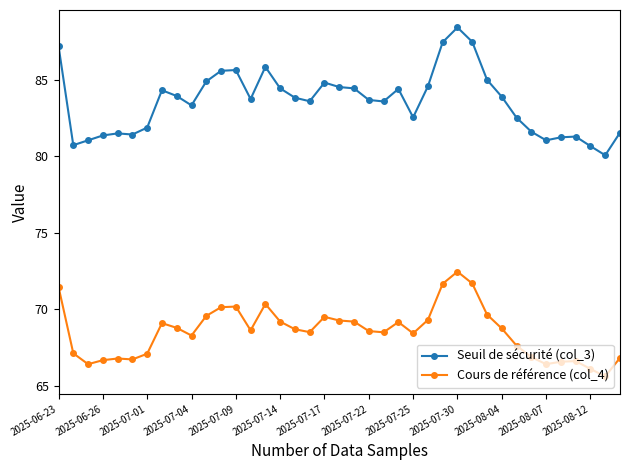

At how many categories does at least one series exceed 73?

39